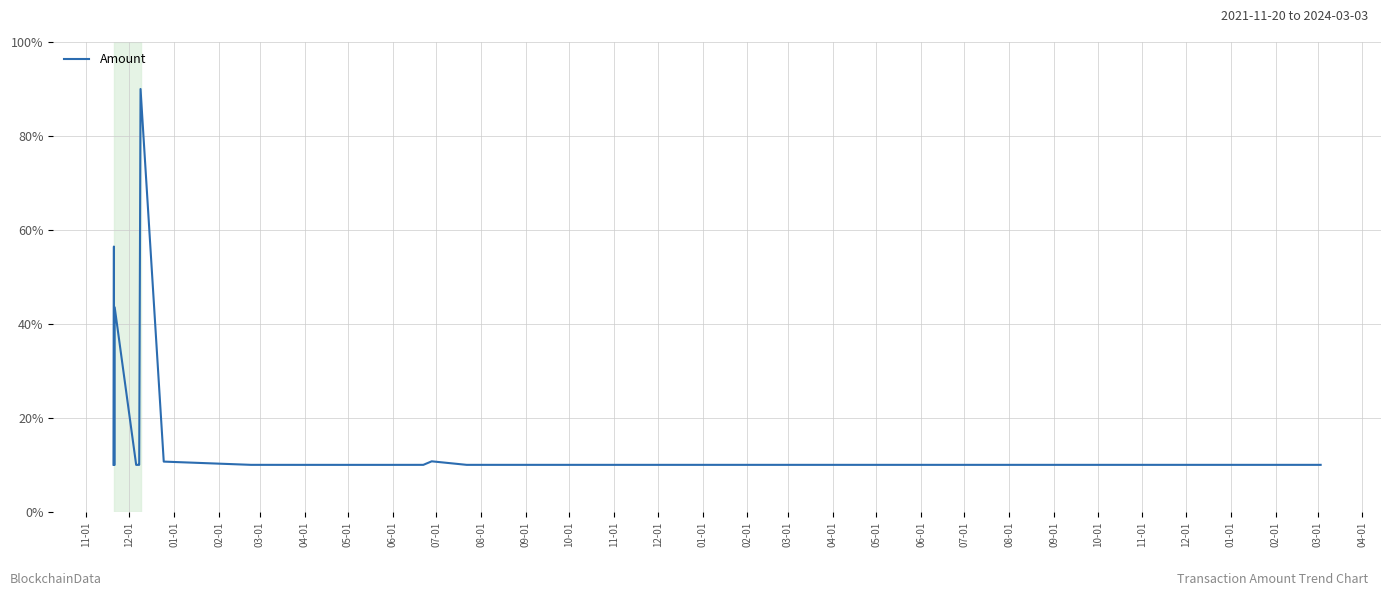

What is the maximum value shown in the chart?

90.0